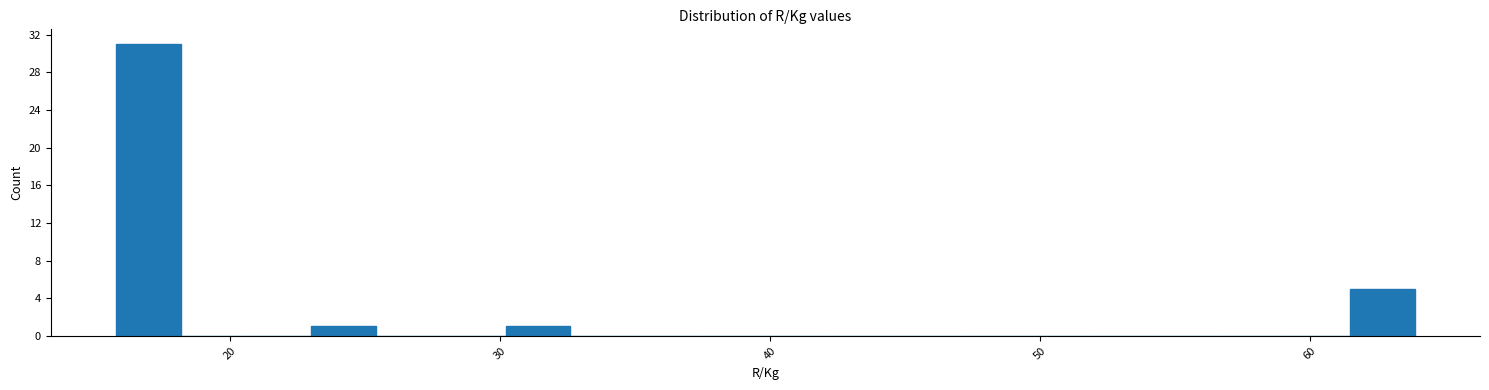

Around what value on the x-axis is the tallest bar? Give the approximate position of its centre, as read against the axis.

17